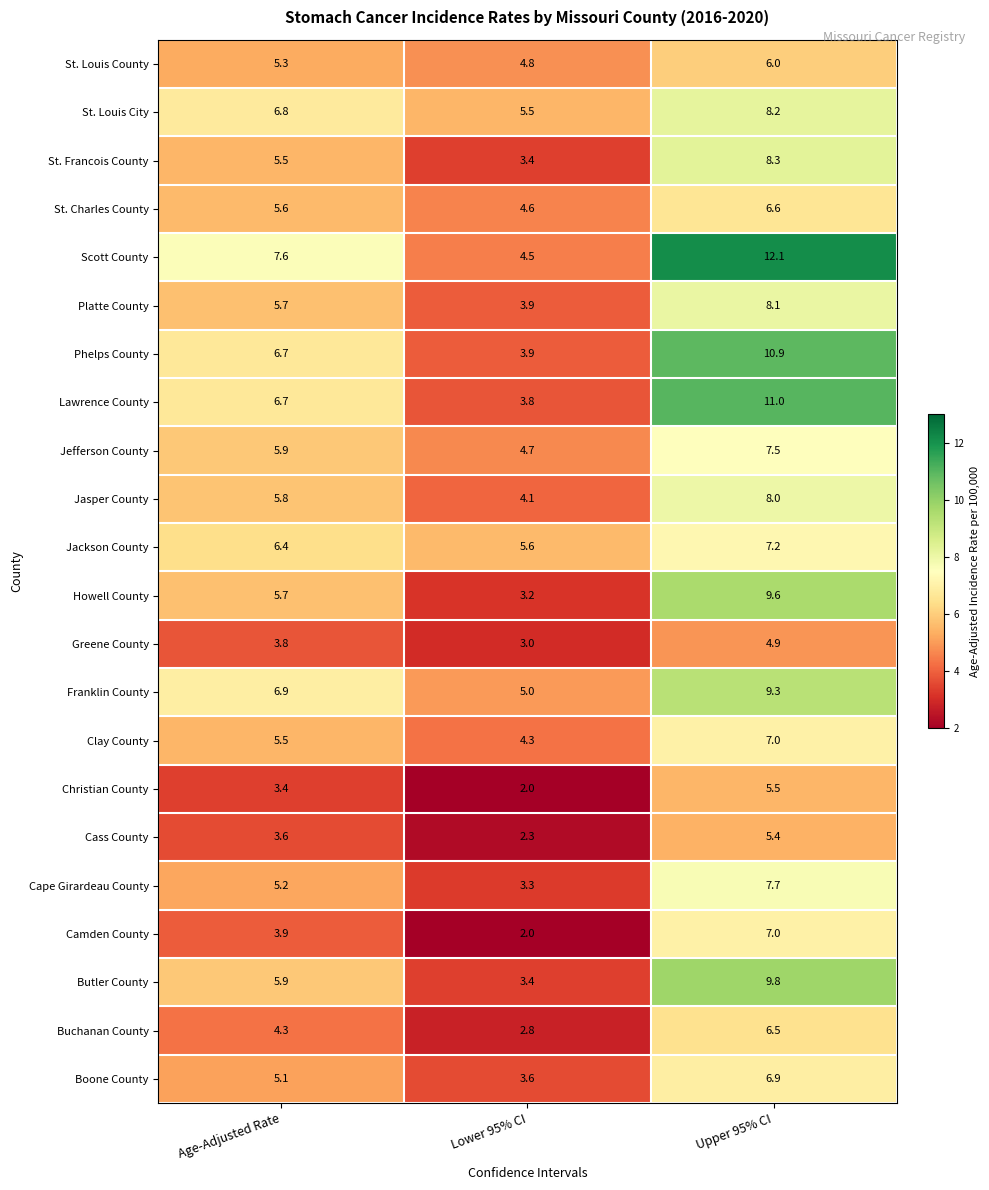

Between Age-Adjusted Rate and Upper 95% CI, which series saw the biggest shift?

Scott County